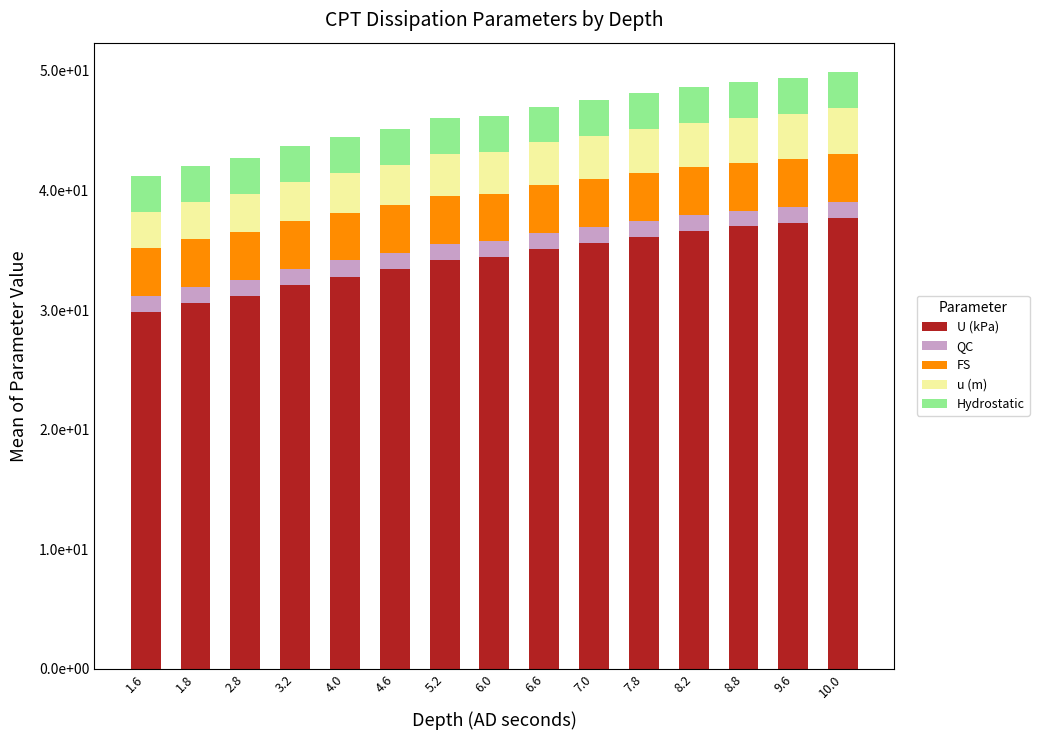

What are all the series names shown in the legend?

U (kPa), QC, FS, u (m), Hydrostatic